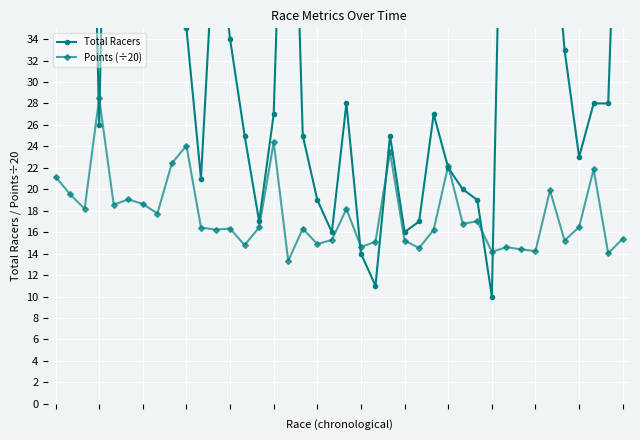

Which series has the largest total across all categories?

Total Racers